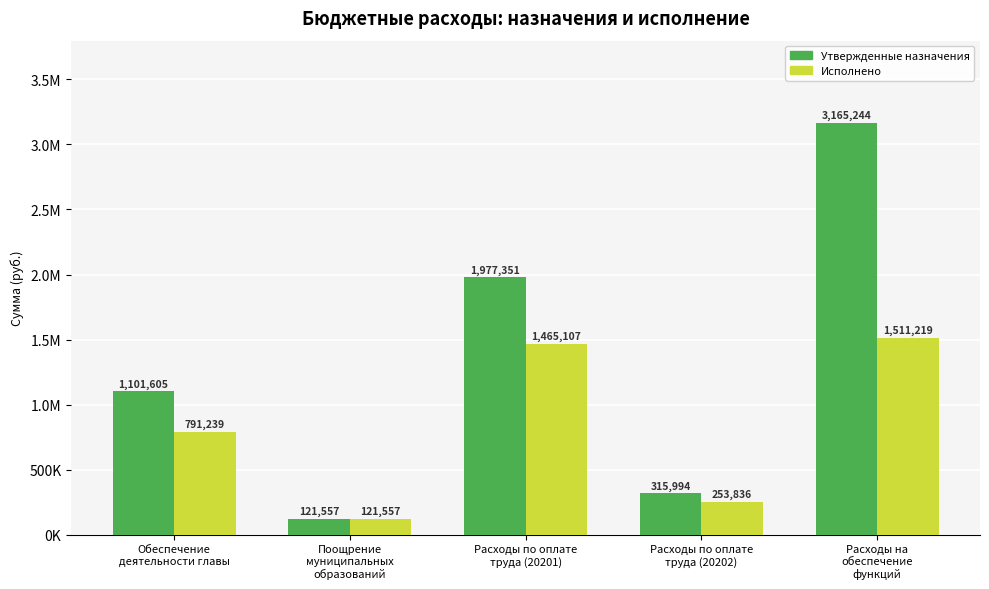

What are all the series names shown in the legend?

Утвержденные назначения, Исполнено